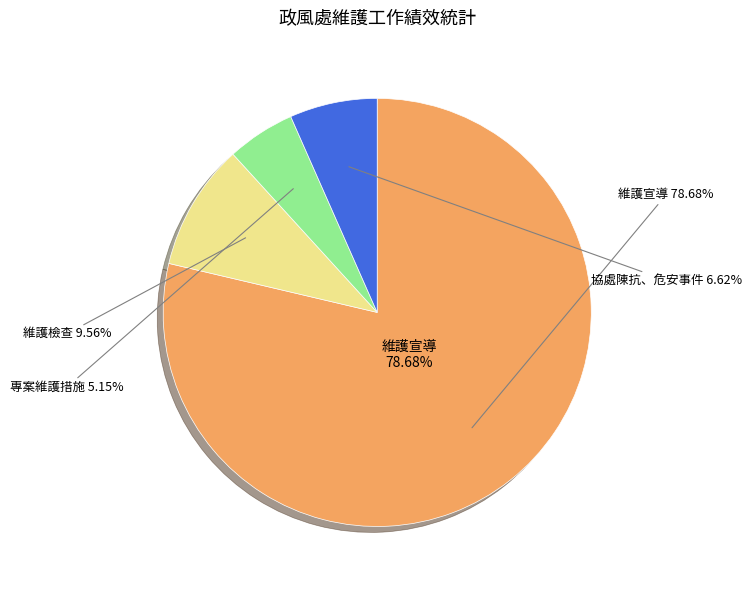

What is the change in value from 專案維護措施 to 協處陳抗、危安事件?

+2